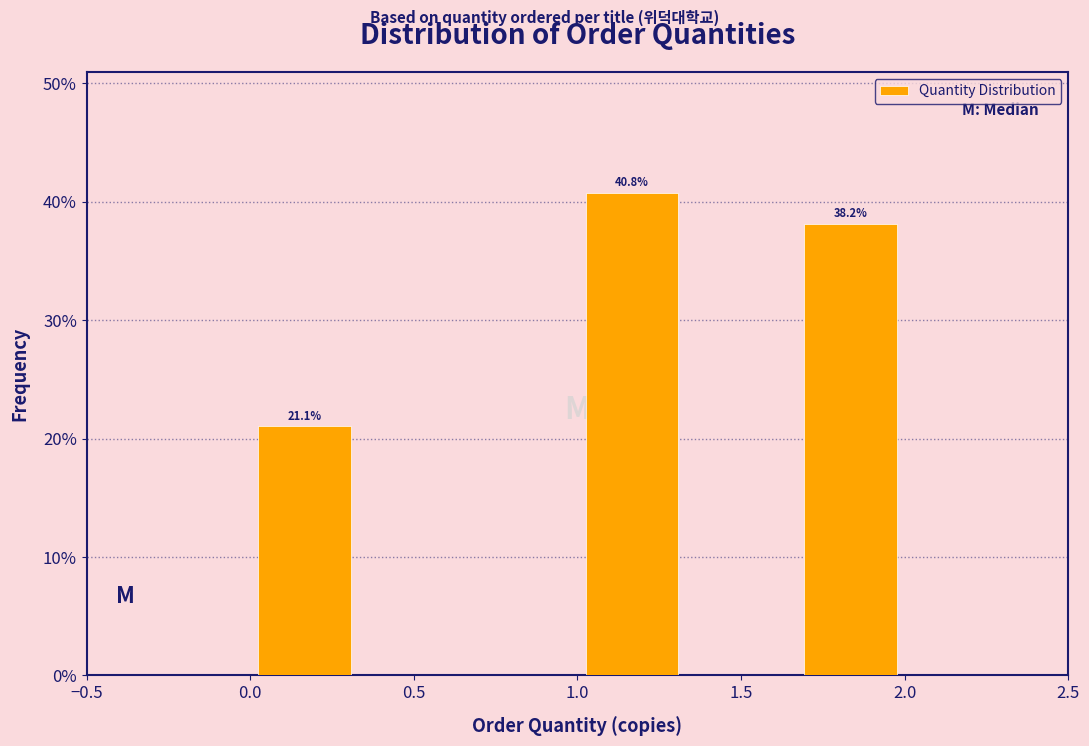

Over which range of the x-axis is the bar tallest?

1.00 to 1.35